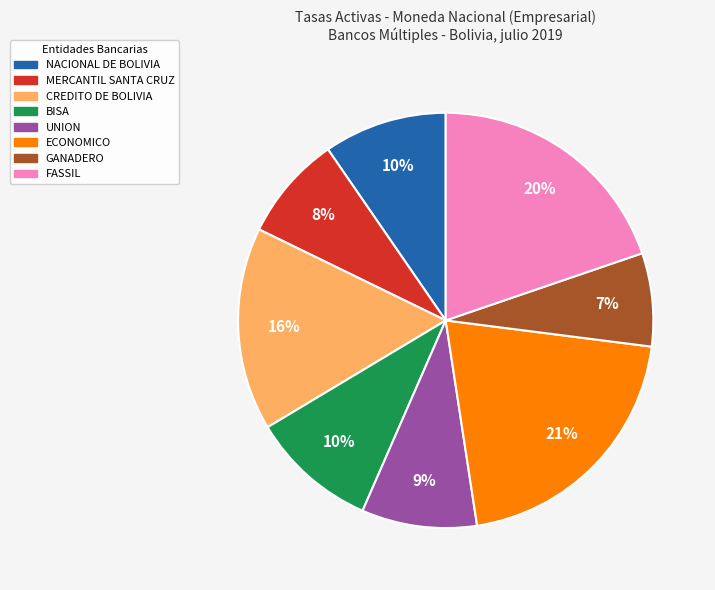

Combined, do NACIONAL DE BOLIVIA and CREDITO DE BOLIVIA account for over 50%?

No